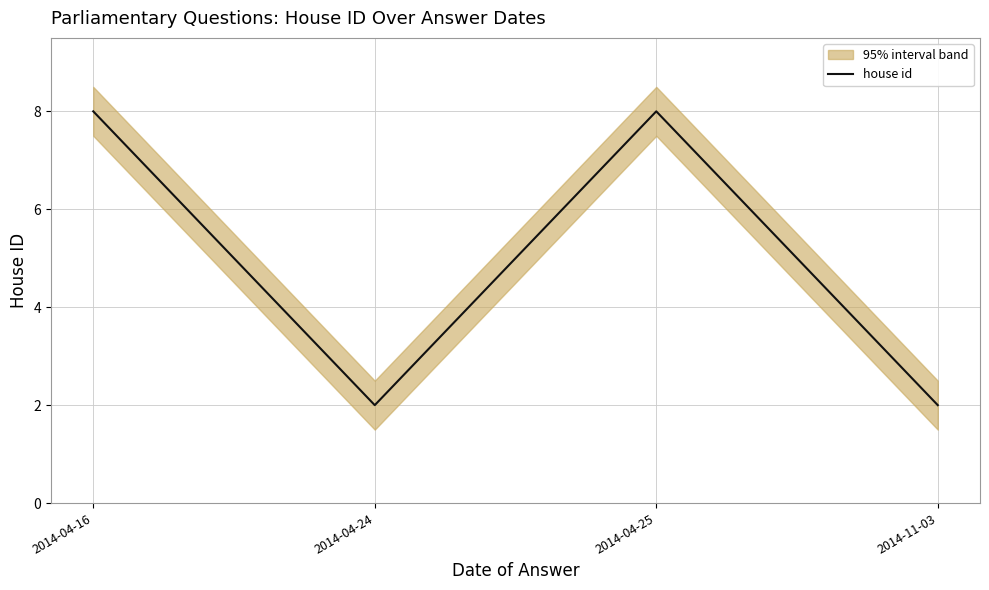

Between 2014-04-16 and 2014-11-03, which is larger?

2014-04-16